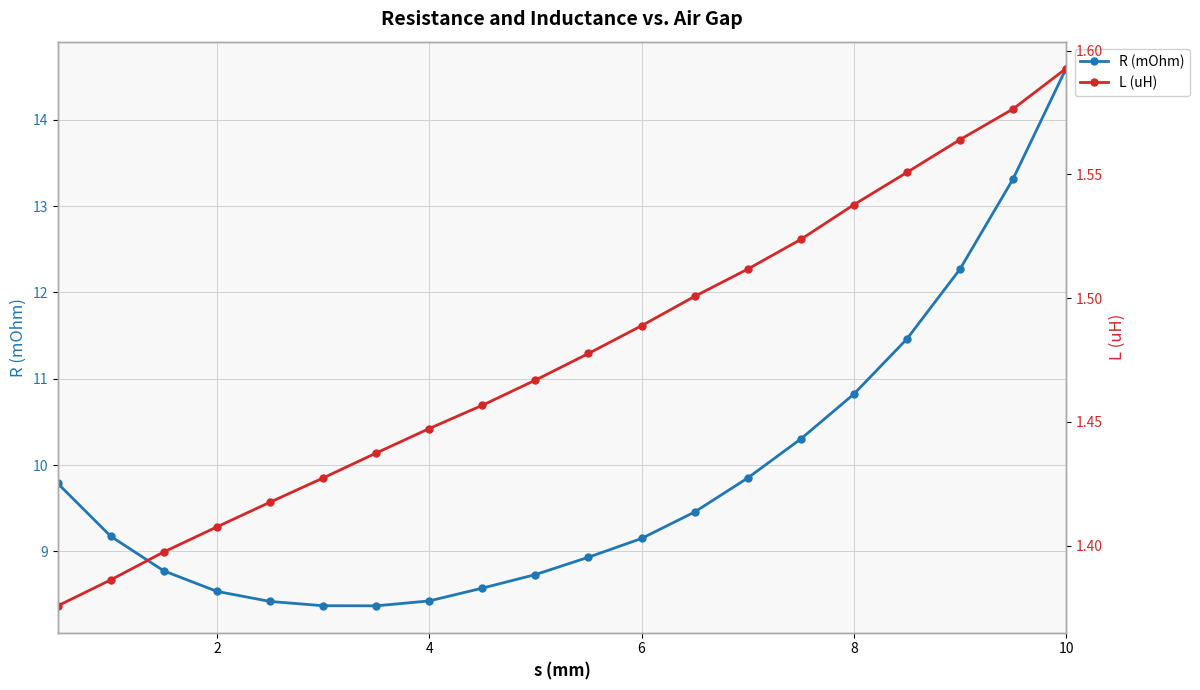

List the series in order of their overall mean, lowest first.

L (uH), R (mOhm)